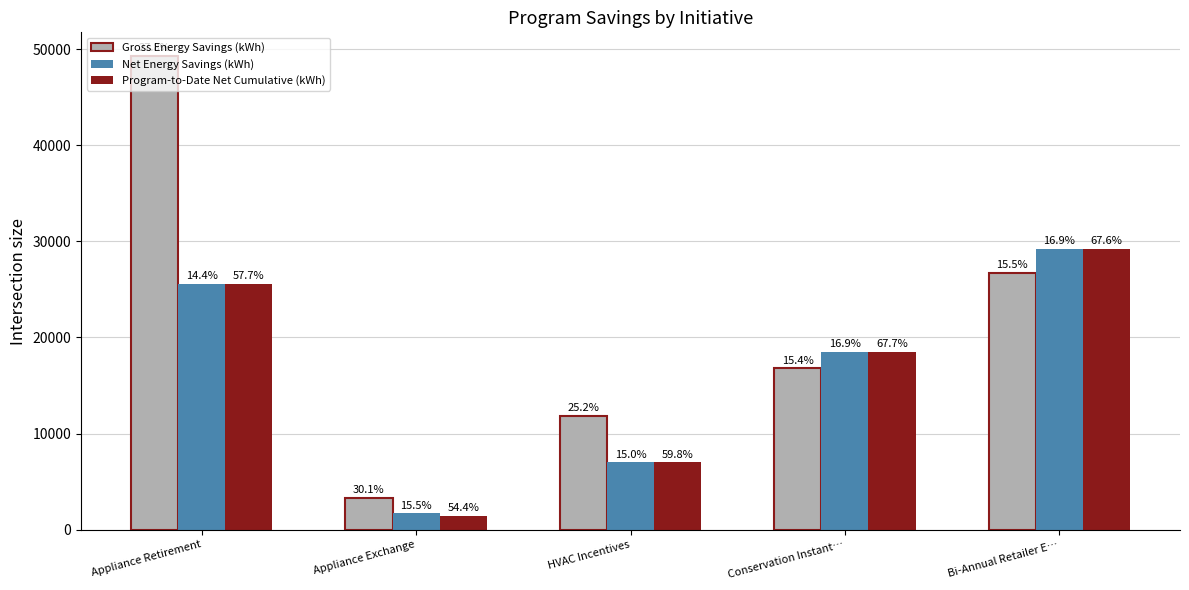

How many groups of bars are there?

5